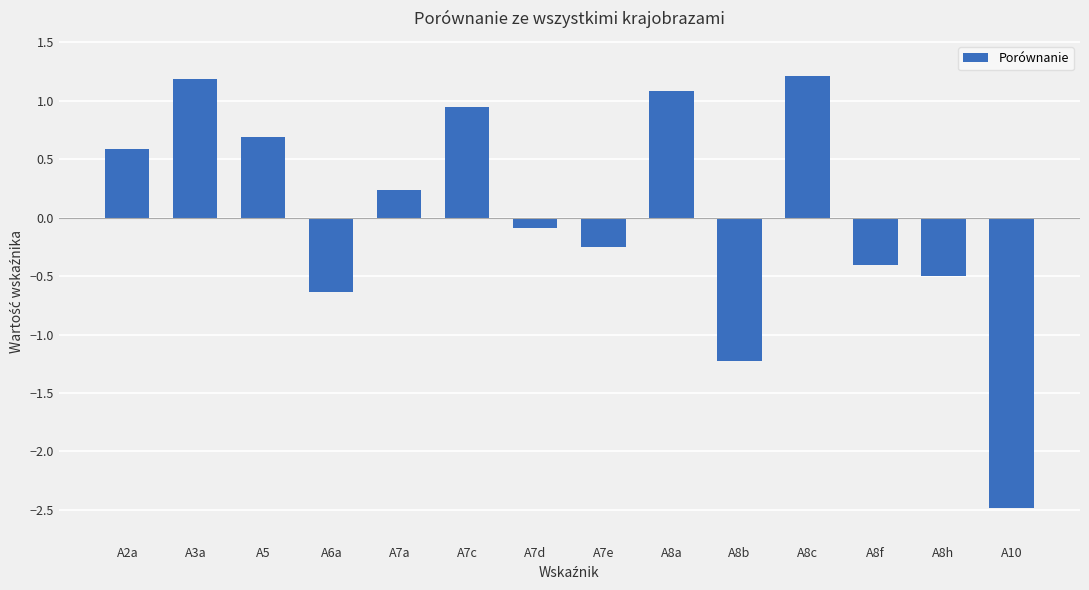

What is the label of the 4th bar from the left?

A6a